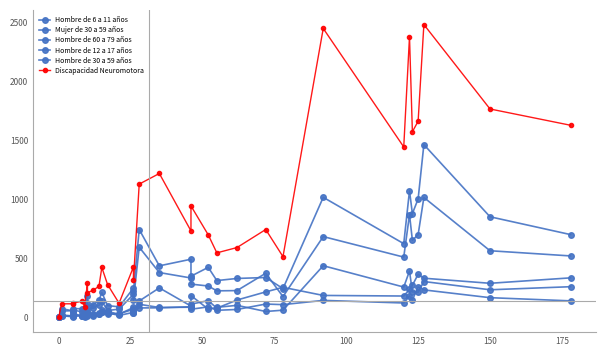

Rank the series at 150 from lowest to highest value.

Hombre de 12 a 17 años, Hombre de 60 a 79 años, Hombre de 6 a 11 años, Mujer de 30 a 59 años, Hombre de 30 a 59 años, Discapacidad Neuromotora